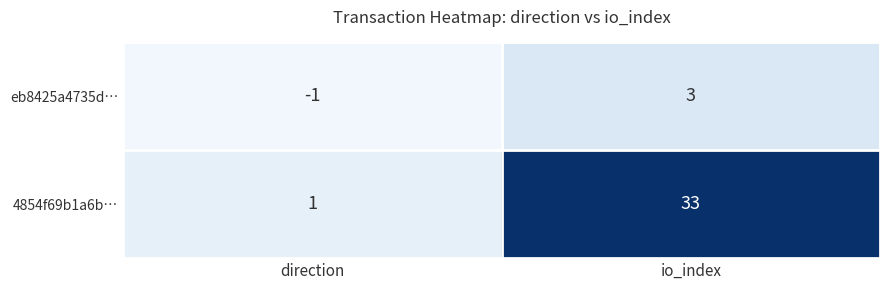

List the series in order of their overall mean, lowest first.

eb8425a4735d…, 4854f69b1a6b…